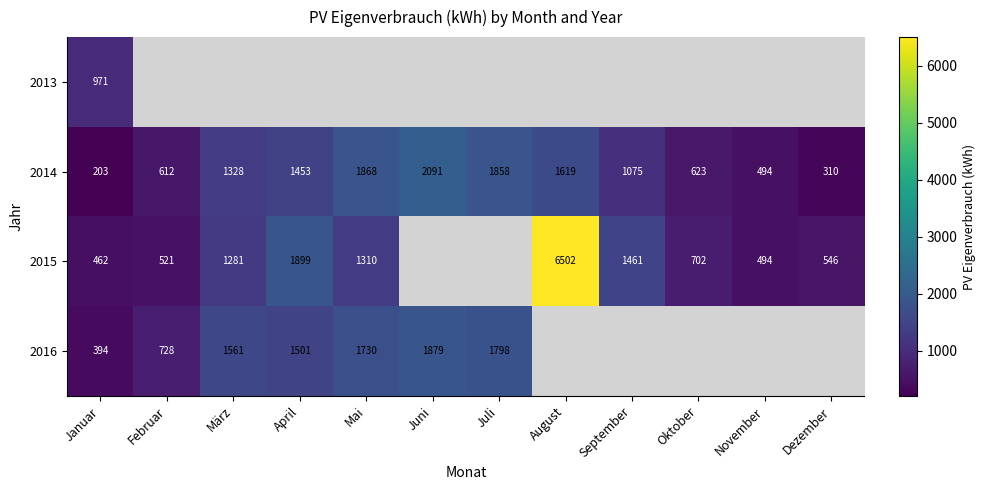

Between März and Januar, which is larger?

Januar